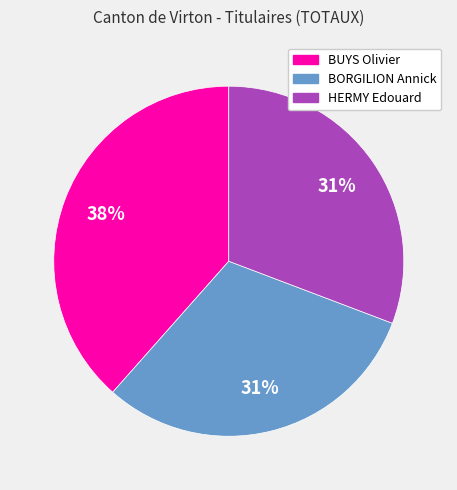

Is the sum of BUYS Olivier and HERMY Edouard greater than half?

Yes